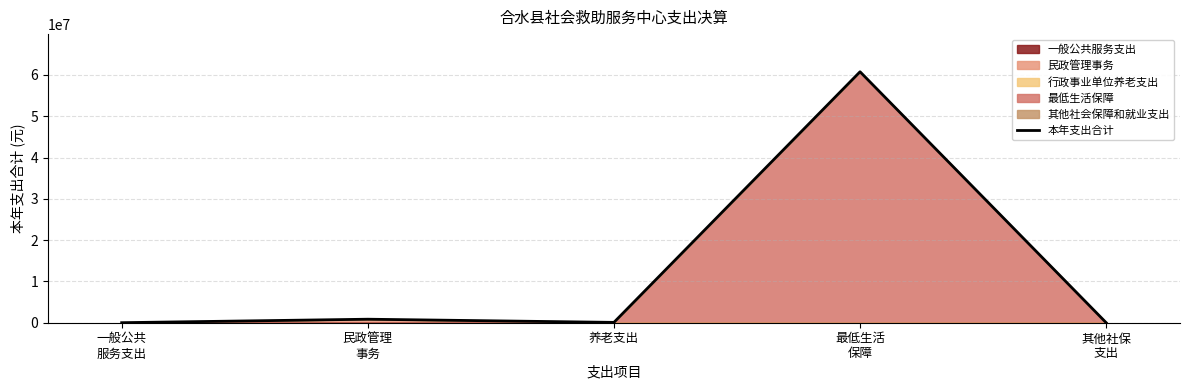

Which label corresponds to the largest value in the chart?

最低生活
保障